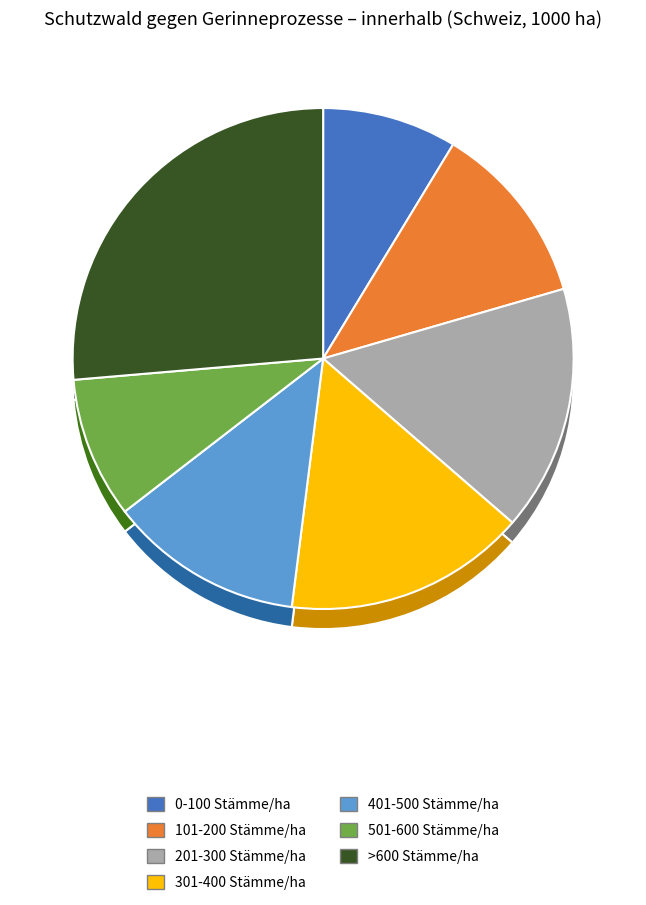

Is there any slice that represents more than half of the pie?

No